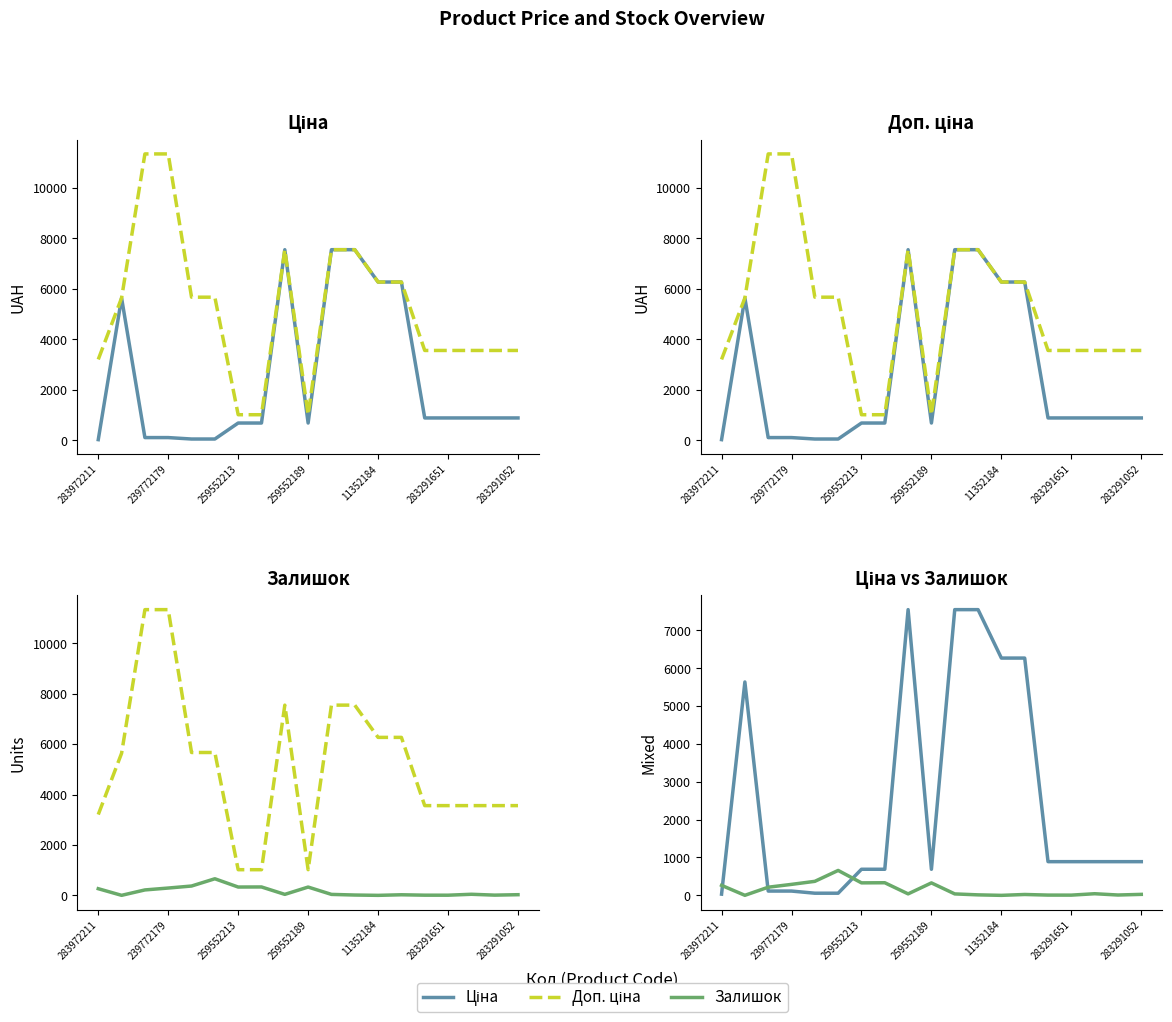

After their last crossing, which series has the higher values: Ціна or Залишок?

Ціна